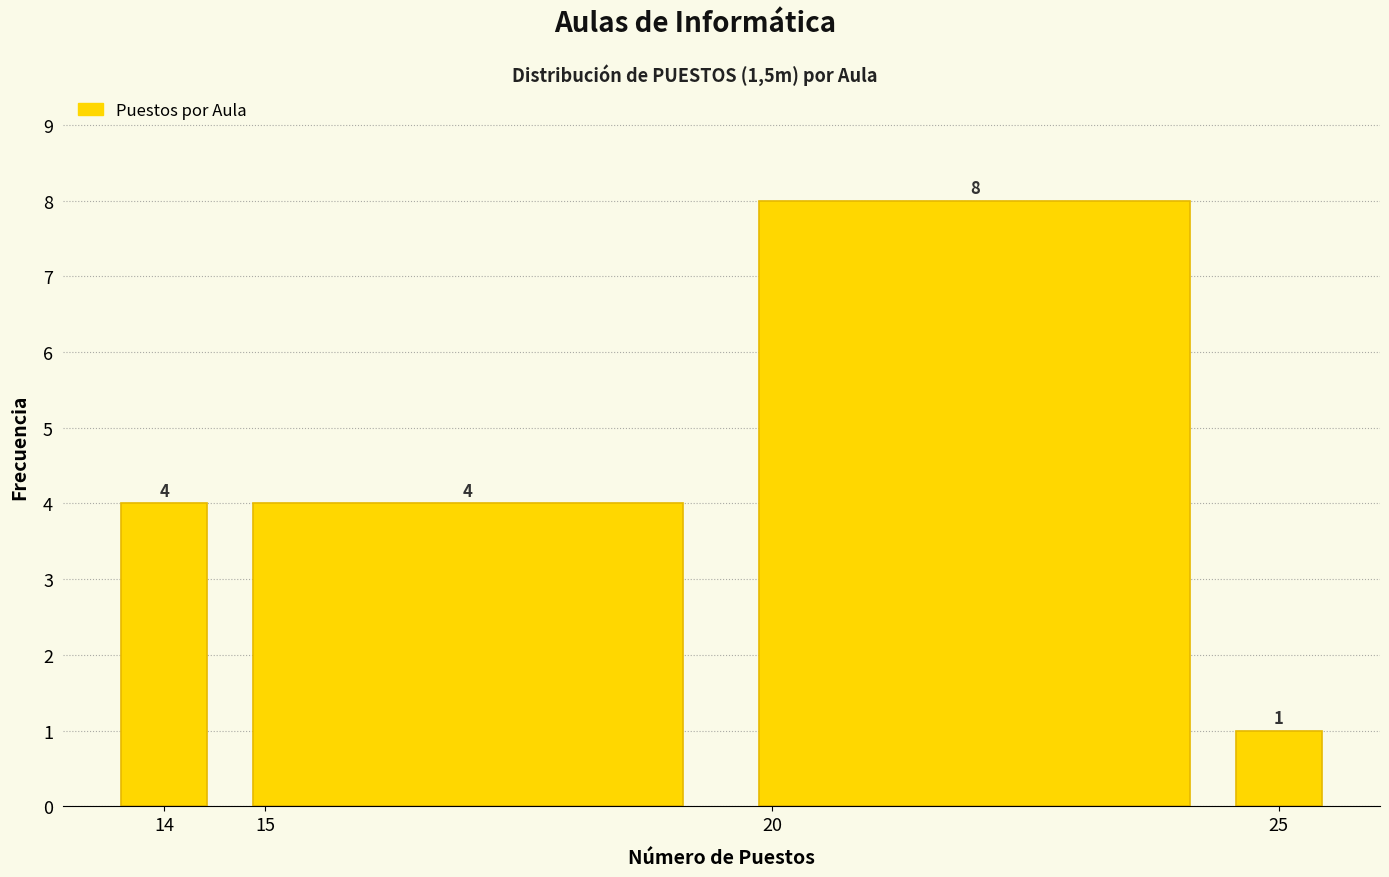

Over which range of the x-axis is the bar tallest?

19.5 to 24.5